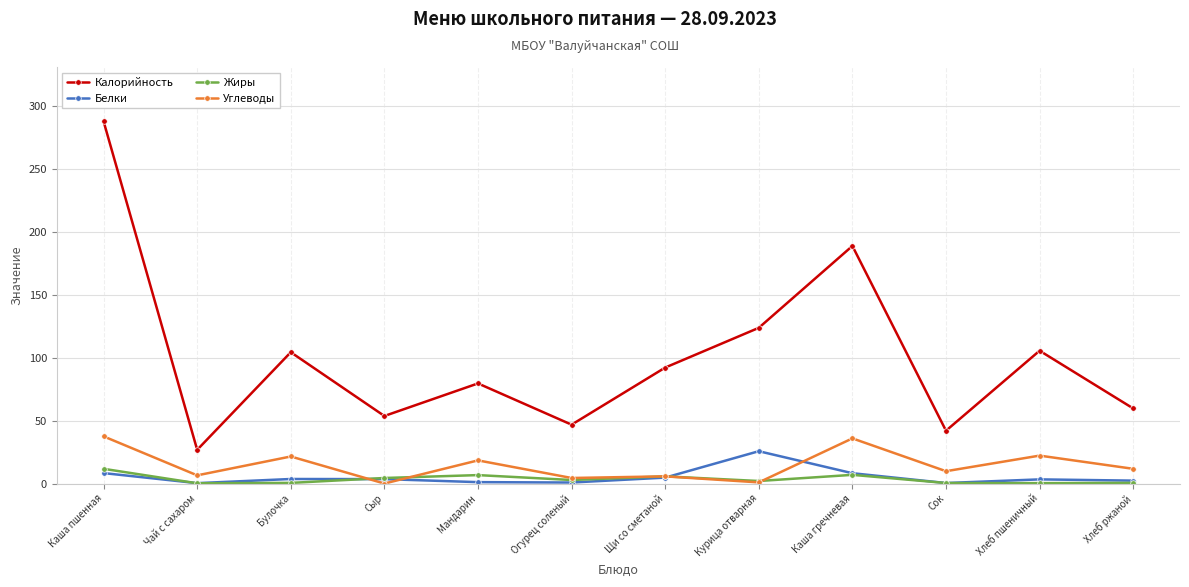

What is the sum of all Углеводы values?

174.5